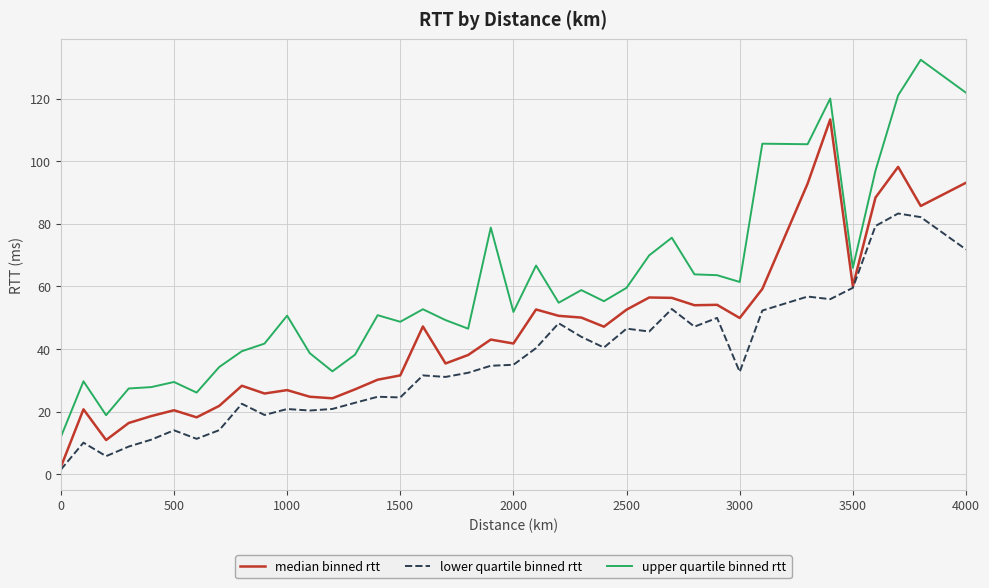

Which series has the largest total across all categories?

upper quartile binned rtt